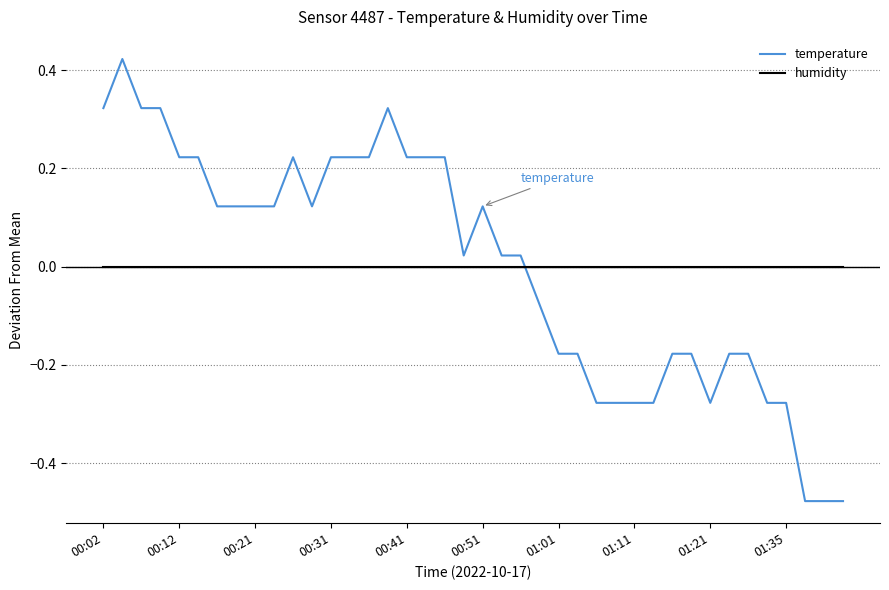

Rank the series by their maximum value, from highest to lowest.

temperature, humidity